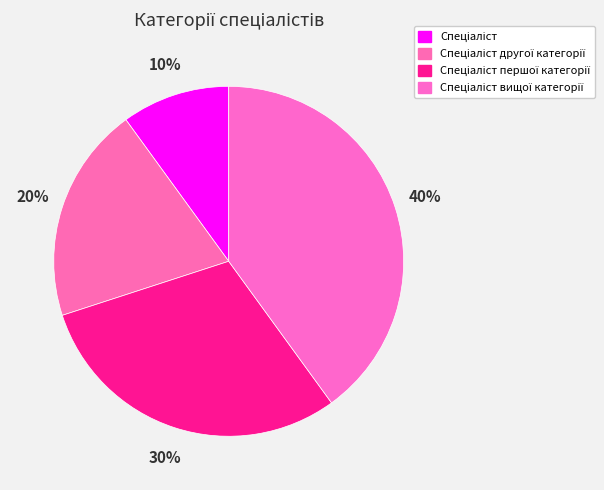

How many segments does this pie chart have?

4